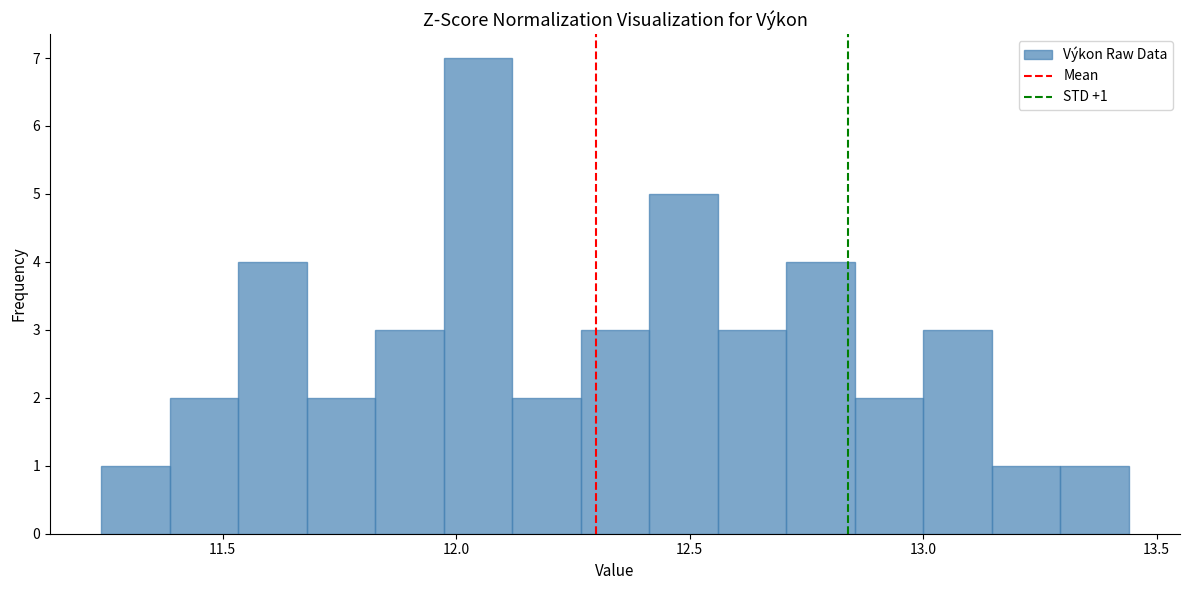

Around what value on the x-axis is the tallest bar? Give the approximate position of its centre, as read against the axis.

12.05